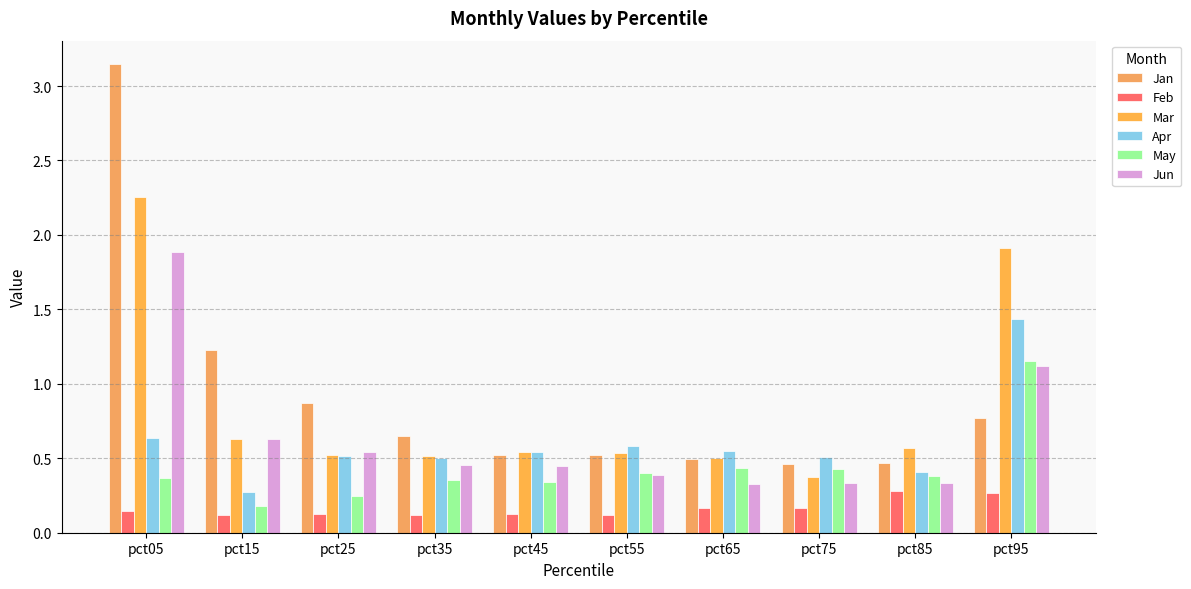

Which series has the largest total across all categories?

Jan